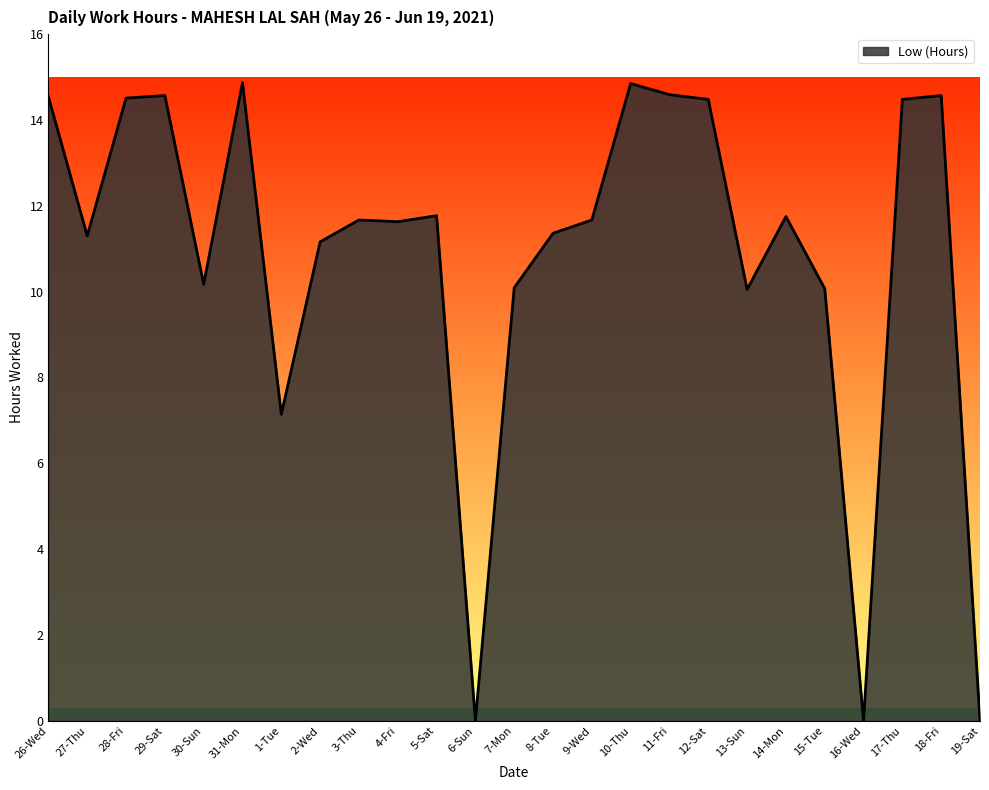

At which category does the data reach its first local valley?

27-Thu